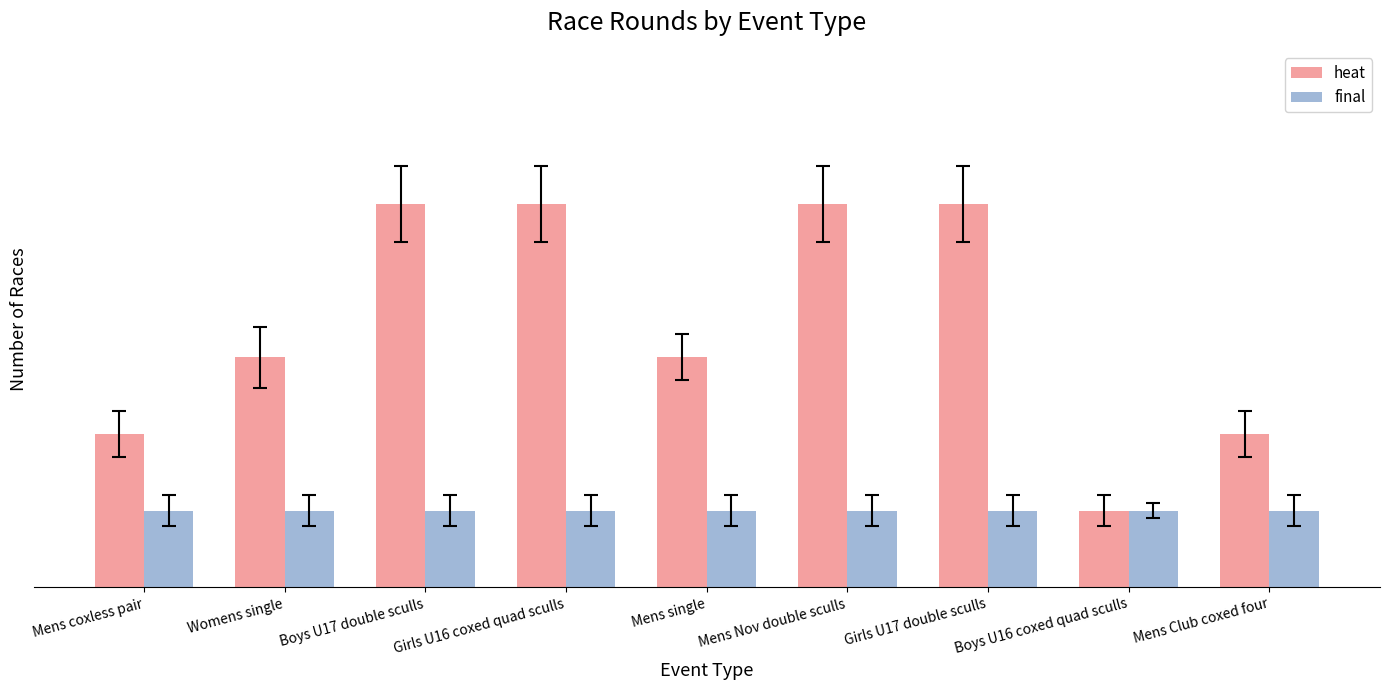

What are all the series names shown in the legend?

heat, final